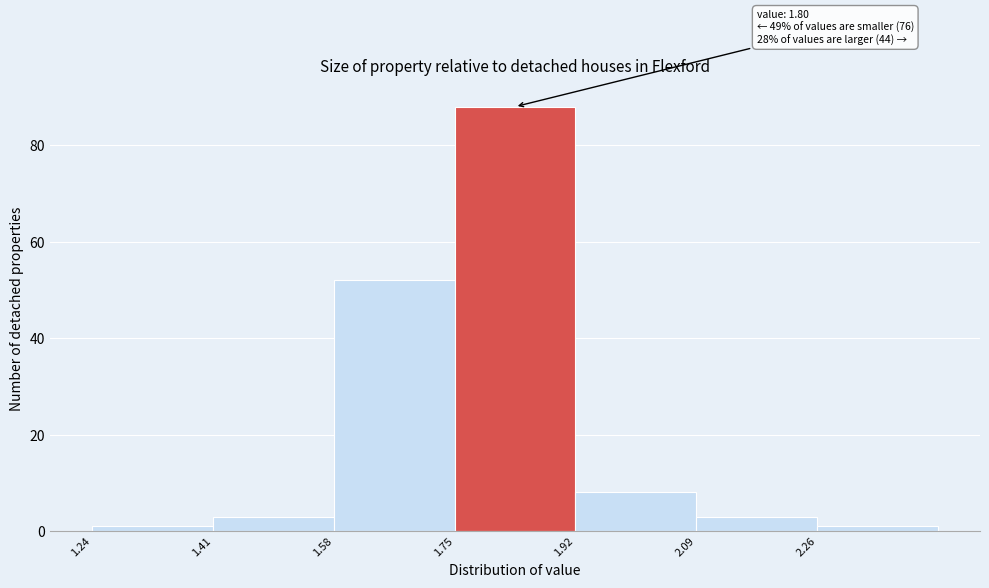

Which range on the x-axis has the tallest bar?

1.75 to 1.92